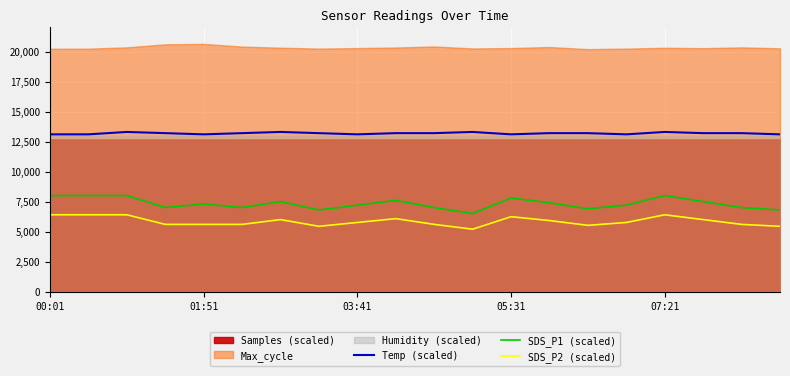

True or false: SDS_P1 (scaled) and SDS_P2 (scaled) intersect in this chart.

False